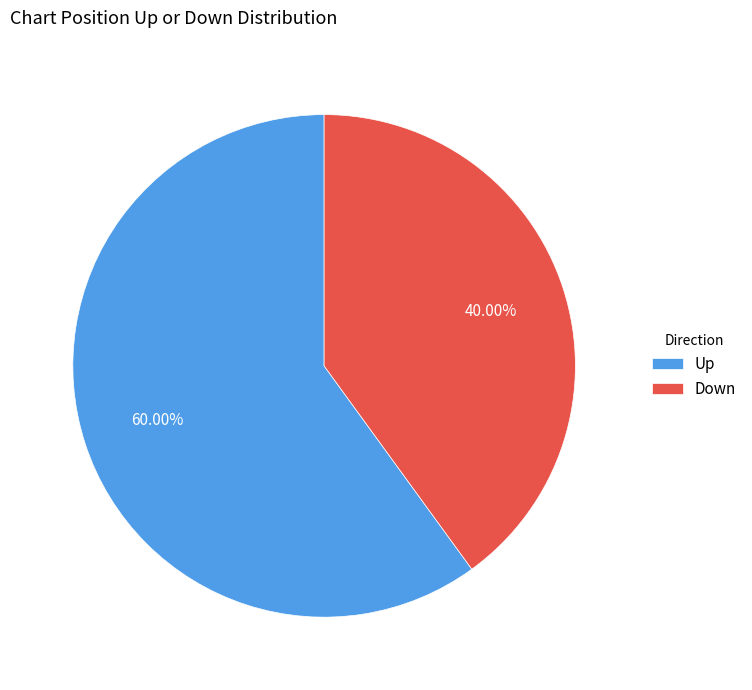

How many slices are in this pie chart?

2